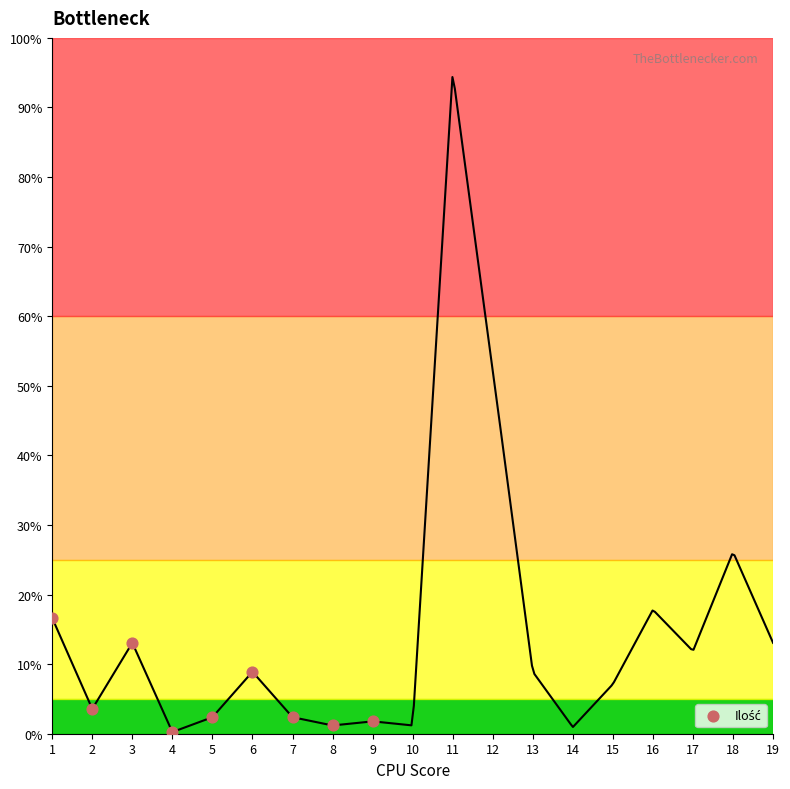

What is the range of Y values (max minus min)?

16.4